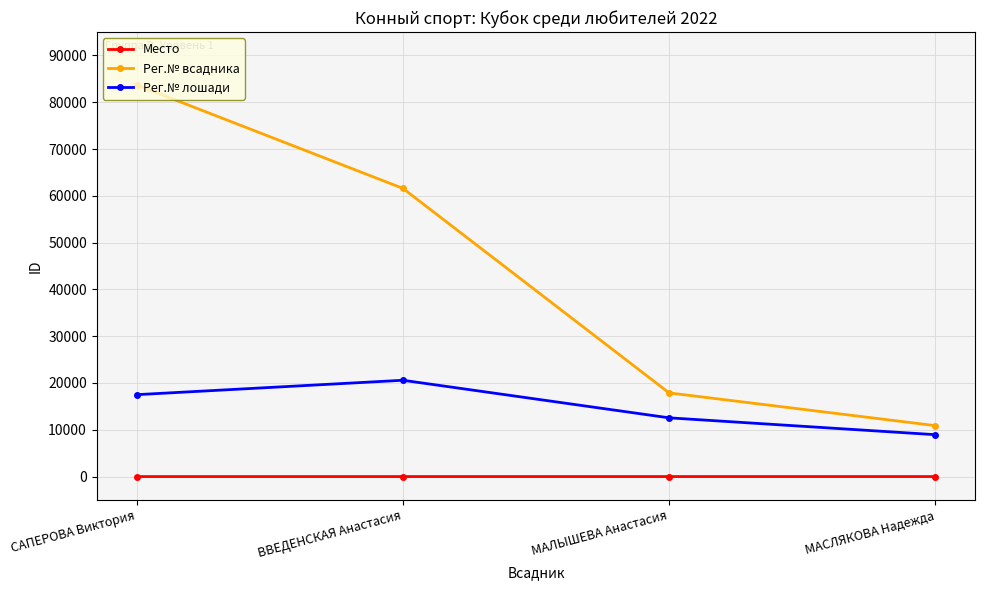

Count the number of data series in this chart.

3